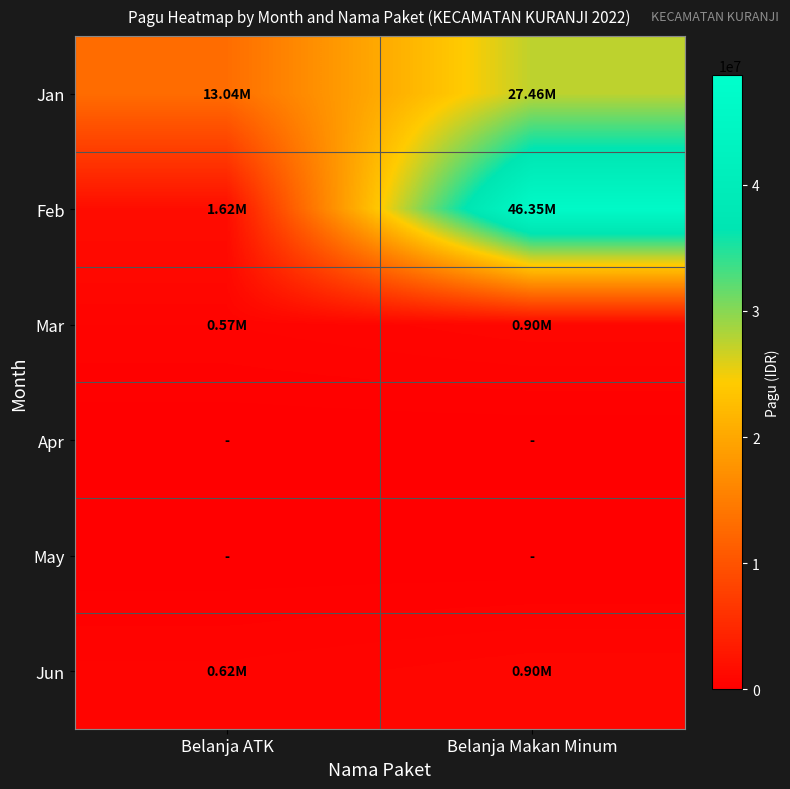

Reading right to left, extract all data points from this chart.

Jan: Belanja Makan Minum=27465000	Belanja ATK=13037500
Feb: Belanja Makan Minum=46350000	Belanja ATK=1624650
Mar: Belanja Makan Minum=900000	Belanja ATK=574400
Apr: Belanja Makan Minum=0	Belanja ATK=0
May: Belanja Makan Minum=0	Belanja ATK=0
Jun: Belanja Makan Minum=900000	Belanja ATK=621600